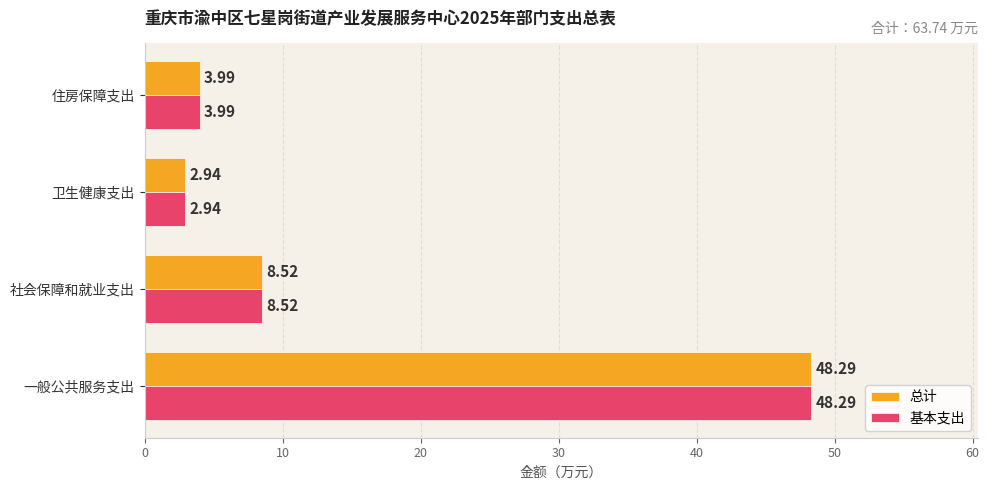

Where is 基本支出 nearest to the value 25?

社会保障和就业支出